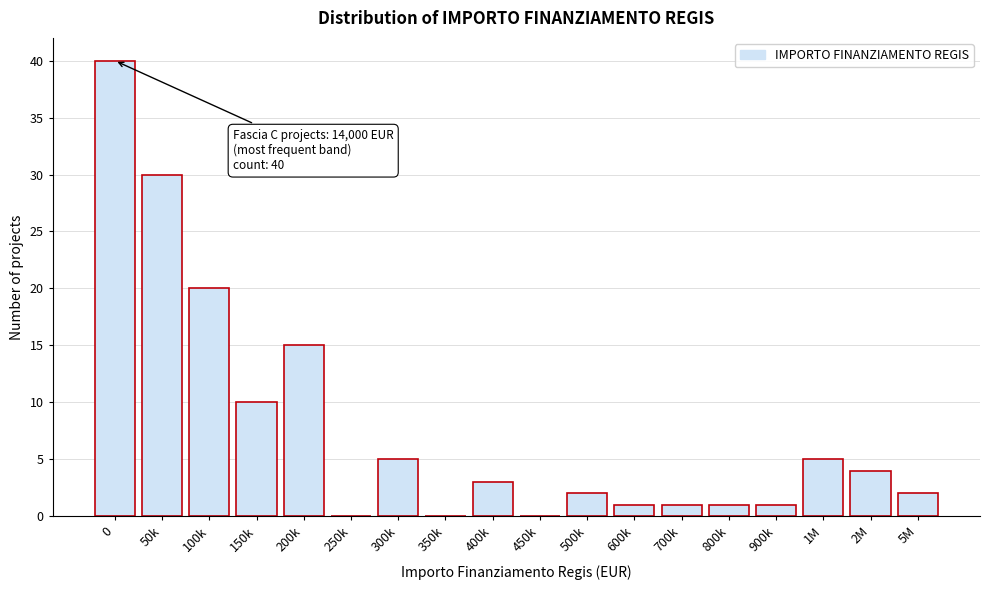

Reading left to right, extract all data points from this chart.

0=40	50k=30	100k=20	150k=10	200k=15	250k=0	300k=5	350k=0	400k=3	450k=0	500k=2	600k=1	700k=1	800k=1	900k=1	1M=5	2M=4	5M=2